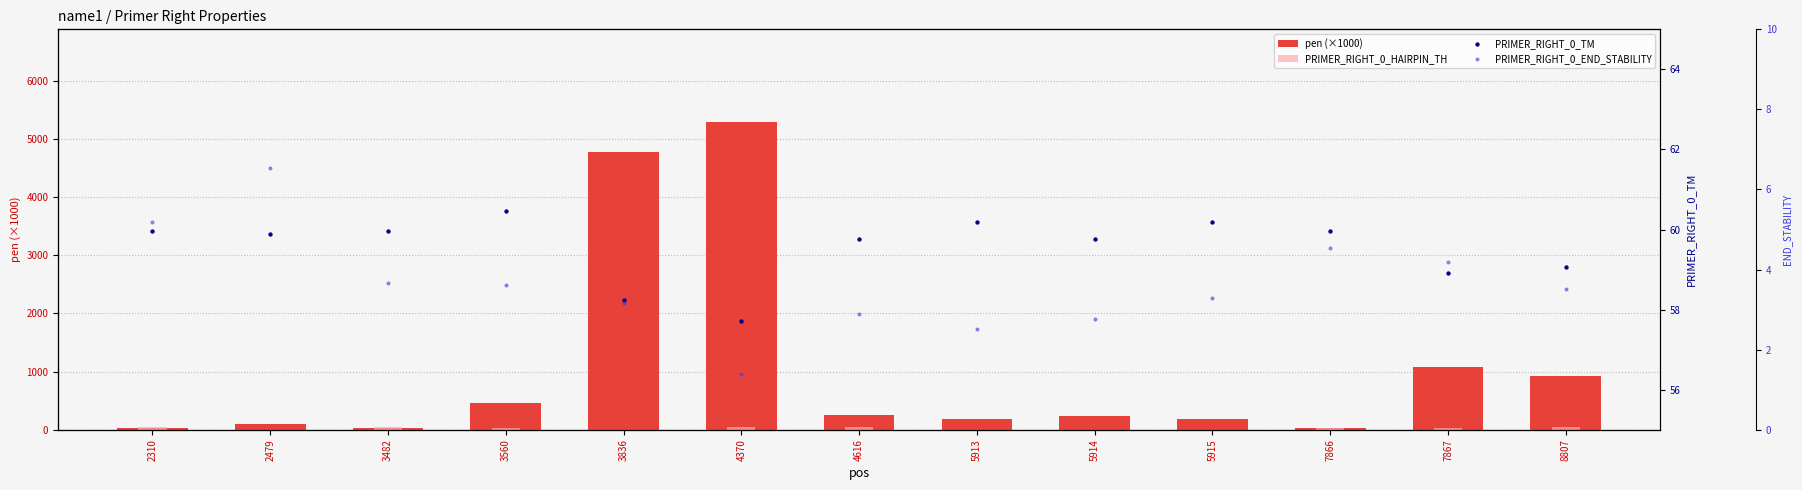

Is the value of pen (×1000) at 2310 greater than the value of PRIMER_RIGHT_0_HAIRPIN_TH at 3836?

Yes